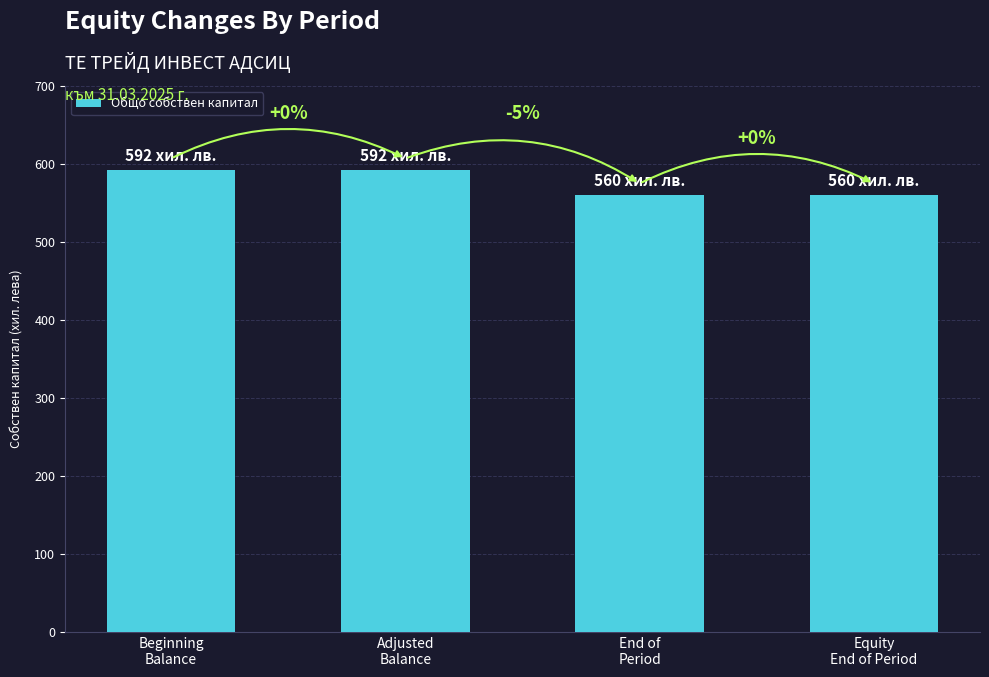

How many bars are there in total?

4